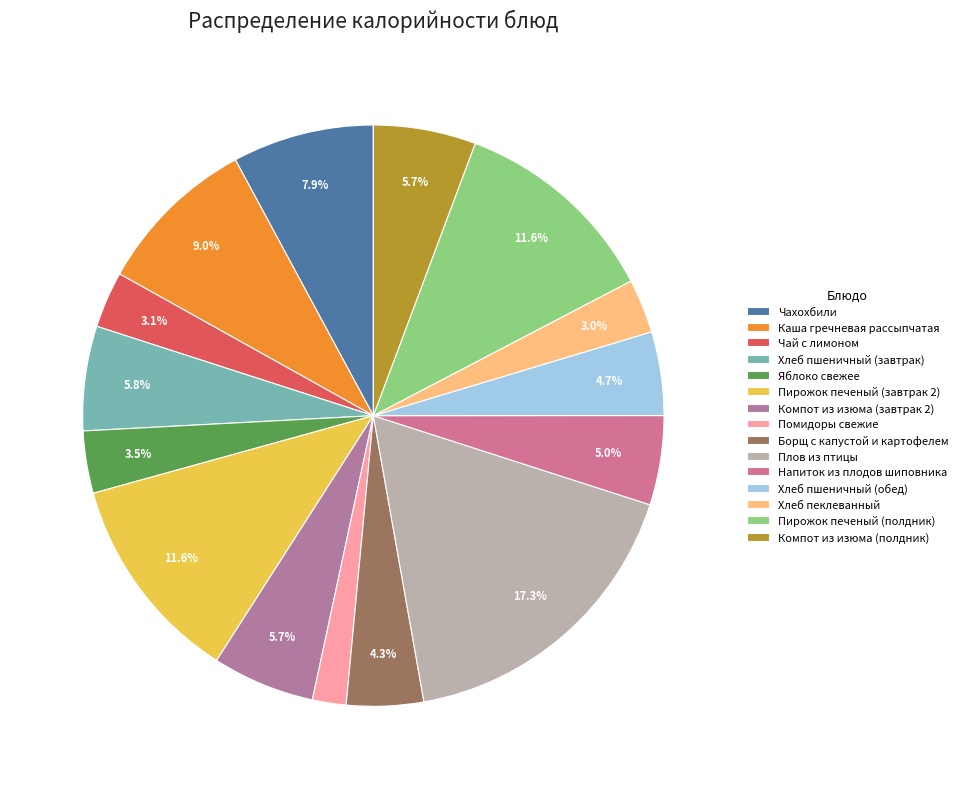

What is the largest slice in the pie chart?

Плов из птицы